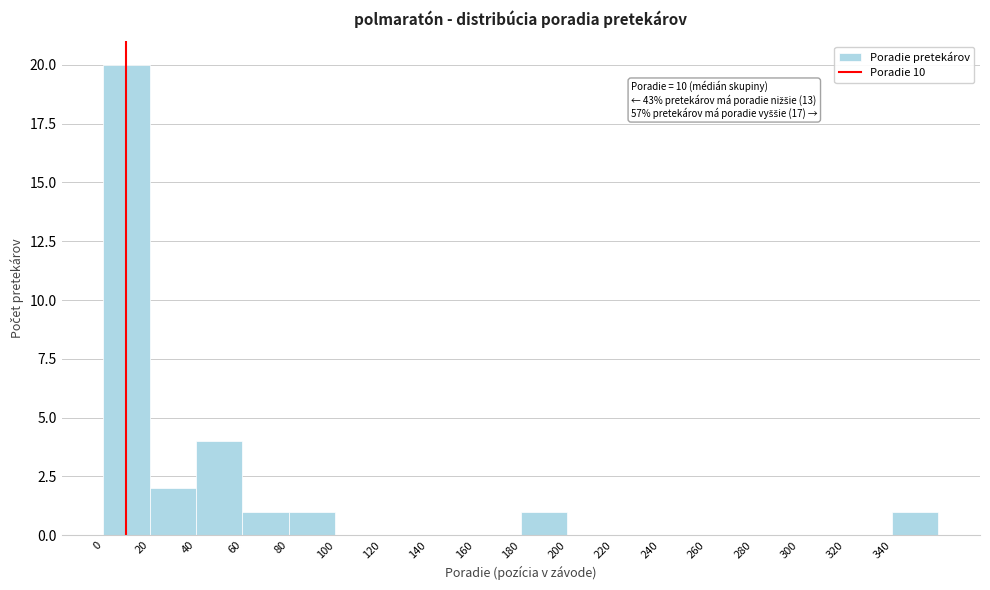

Over which range of the x-axis is the bar tallest?

0 to 20